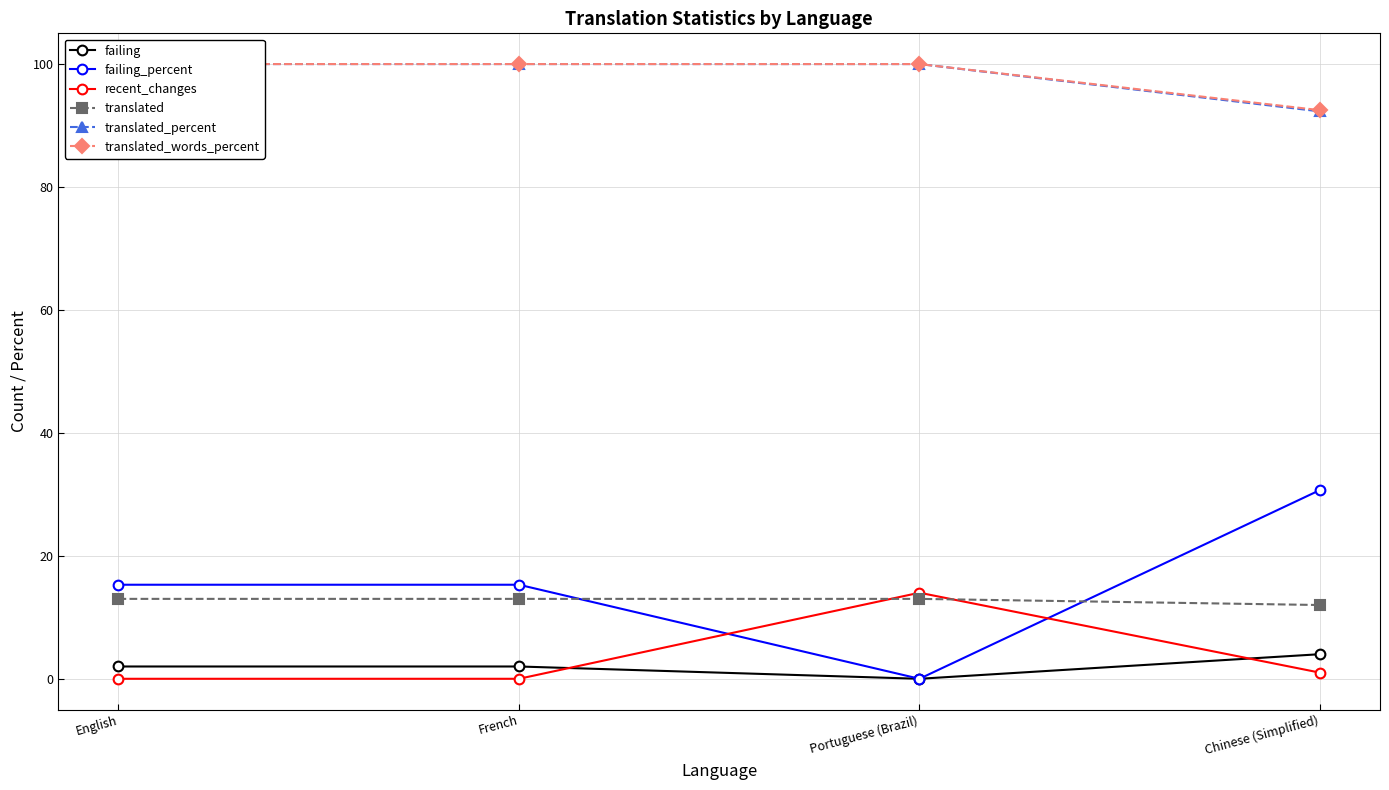

What is the label of the 3rd point from the right?

French